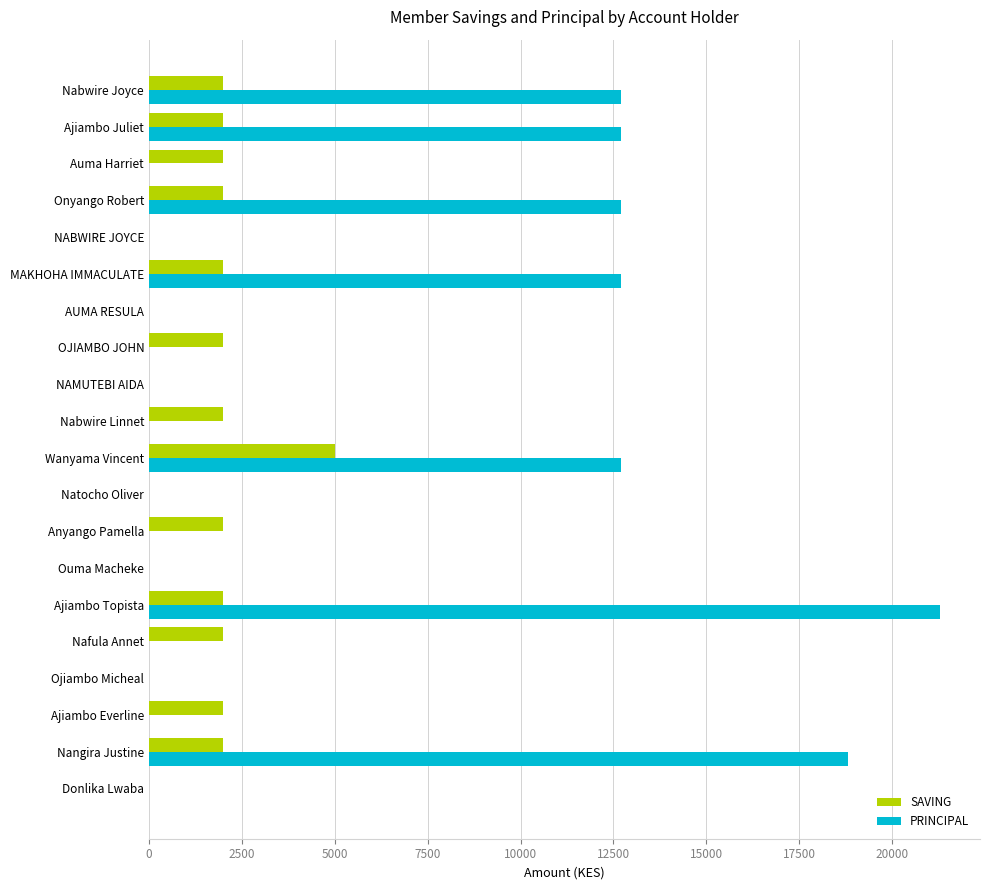

Which series has the largest range (max minus min)?

PRINCIPAL